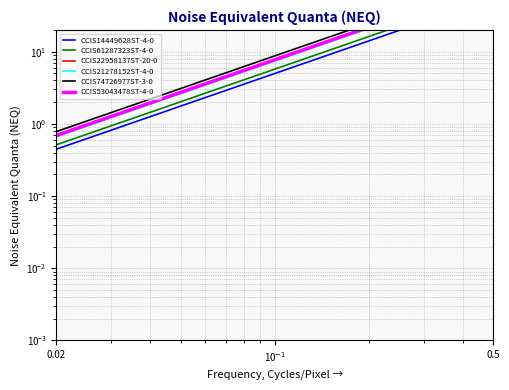

True or false: CCIS53043478ST-4-0 and CCIS14449628ST-4-0 intersect in this chart.

False